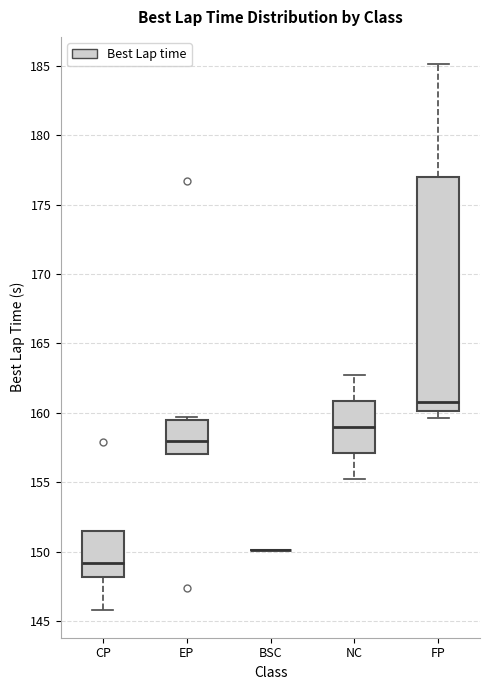

Reading left to right, transcribe this box plot: for each box, give where its median line is, the range the box spans, and where its two whiskers end, as read against the y-axis. The values are not printed on the chart, so give them approximately, as read against the axis.

CP: median 149.0, box 148.0 to 151.5, whiskers 146.0 to 151.5
EP: median 158.0, box 157.0 to 159.5, whiskers 157.0 to 159.5 (just above the box's upper edge)
BSC: box collapsed to a line at 150.0, whiskers 150.0 to 150.0
NC: median 159.0, box 157.0 to 161.0, whiskers 155.0 to 162.5
FP: median 161.0, box 160.0 to 177.0, whiskers 159.5 to 185.0